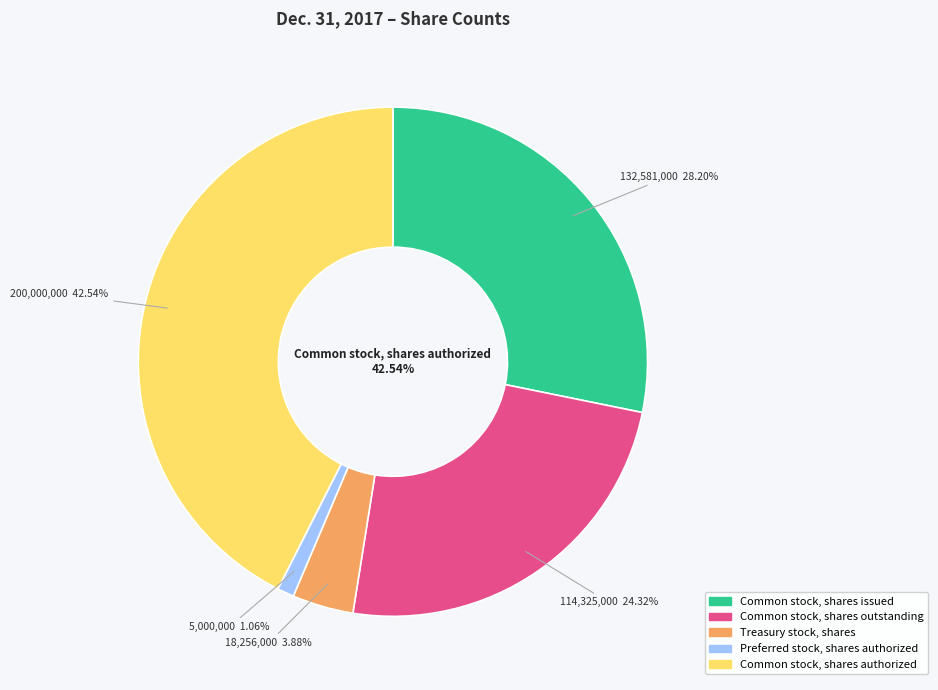

Does any single category account for the majority?

No